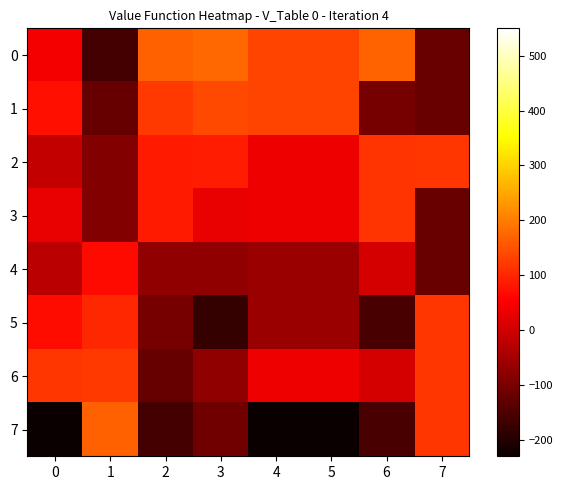

Which series has the largest range (max minus min)?

7